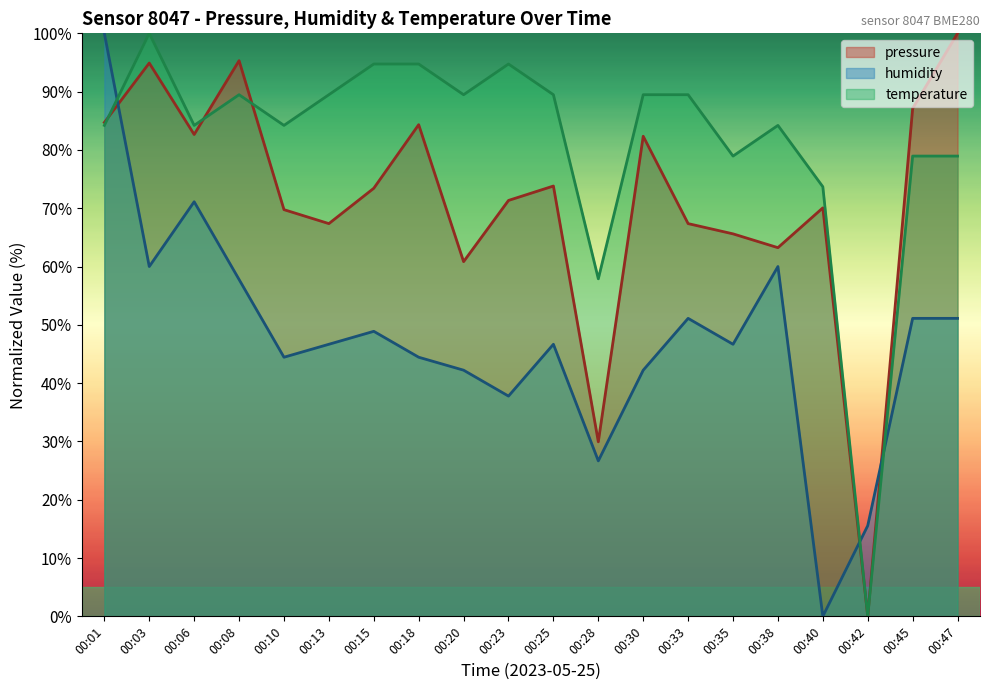

What is the spread (max minus min) of values at 00:28?

31.2